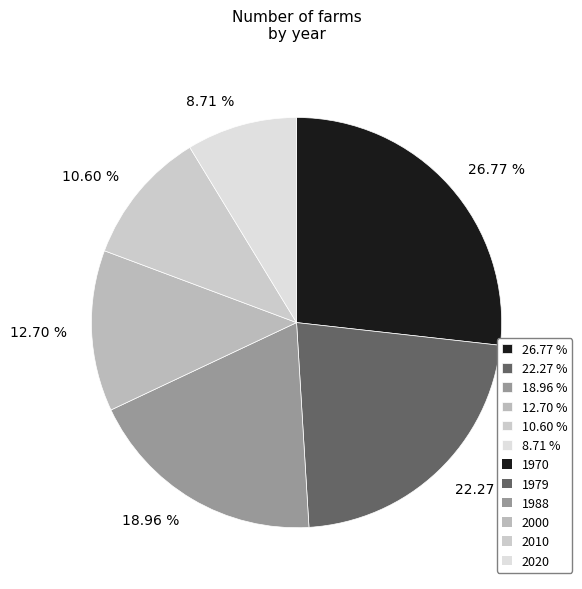

Is there any slice that represents more than half of the pie?

No